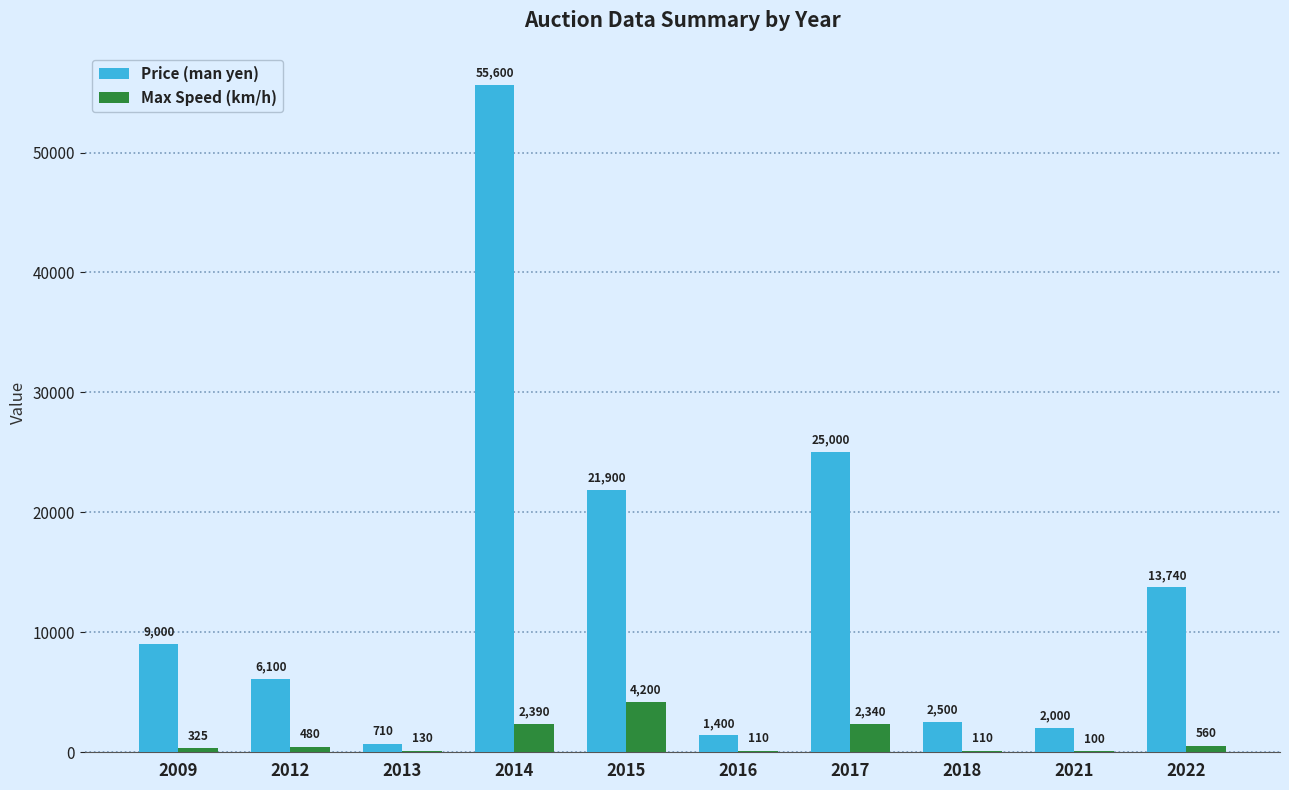

What is the sum of the Price (man yen) values at 2015 and 2018?

24400